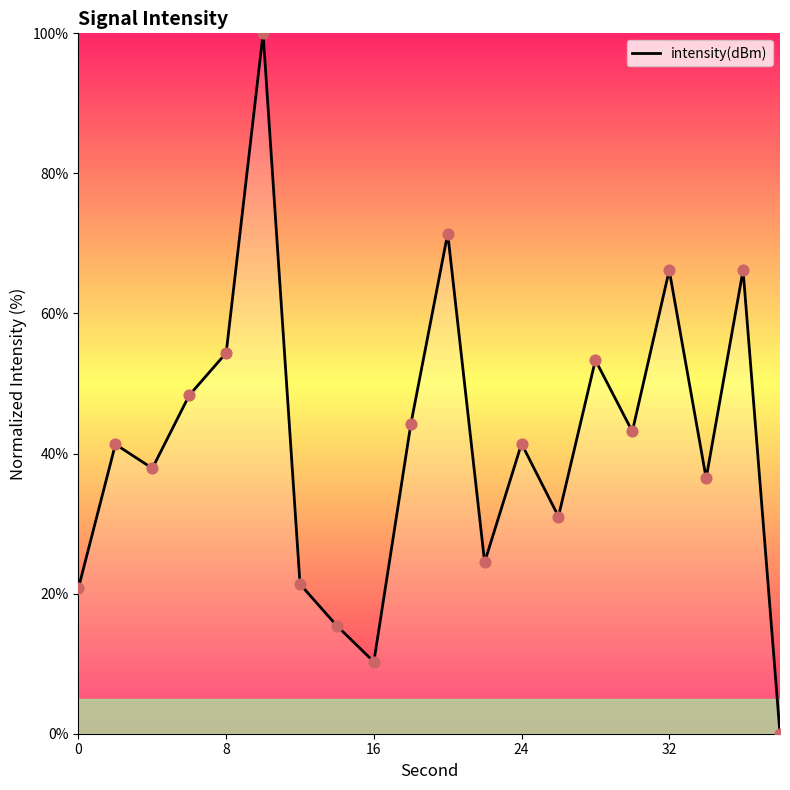

What is the difference between the maximum and minimum values?

100.0